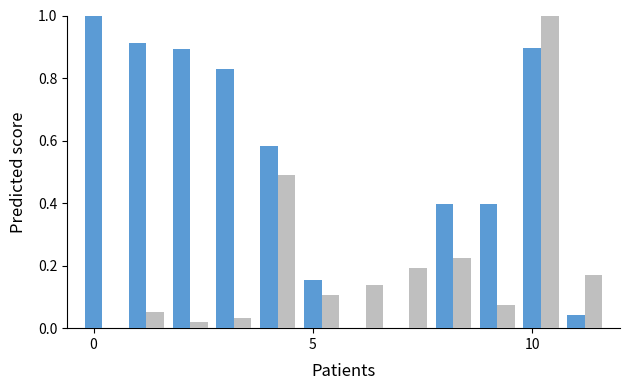

What is the greatest value displayed?

1.0